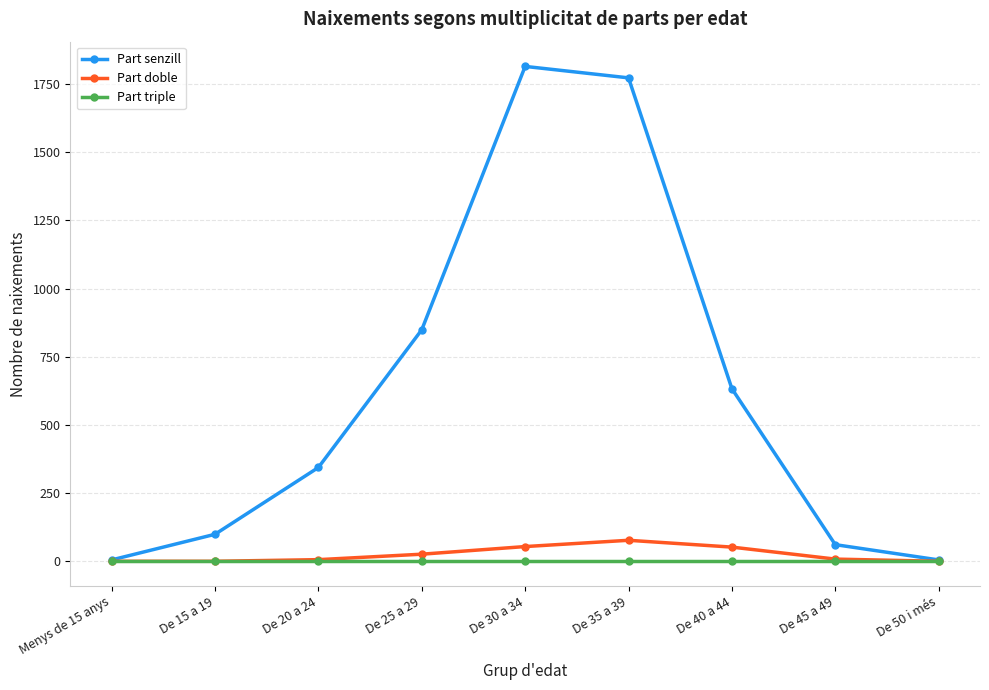

What is the maximum value shown in the chart?

1815